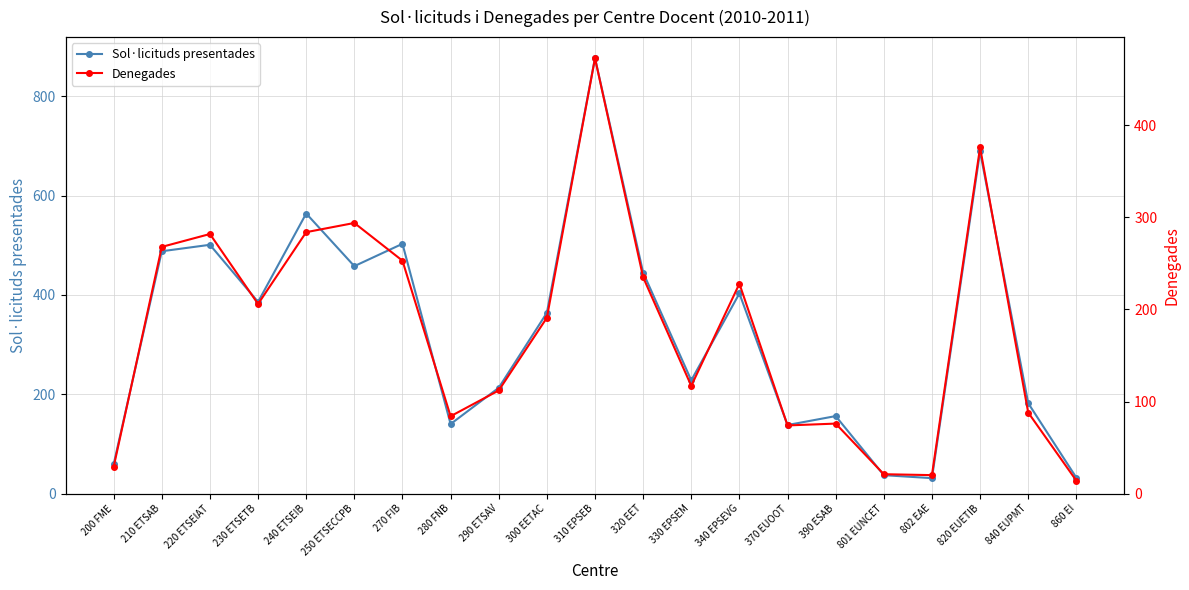

At 330 EPSEM, list the series in order from smallest to largest.

Denegades, Sol·licituds presentades